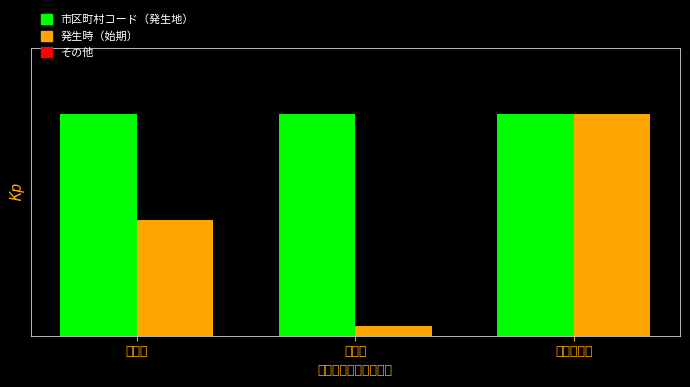

How many data points does each series have?

3